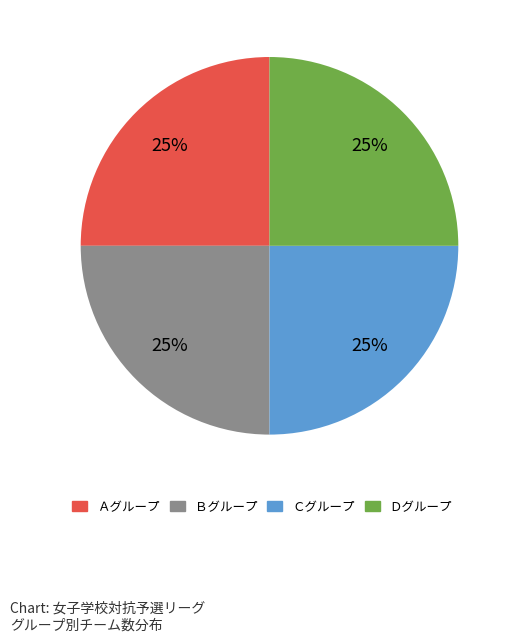

To the nearest percent, what is the average slice percentage?

25%